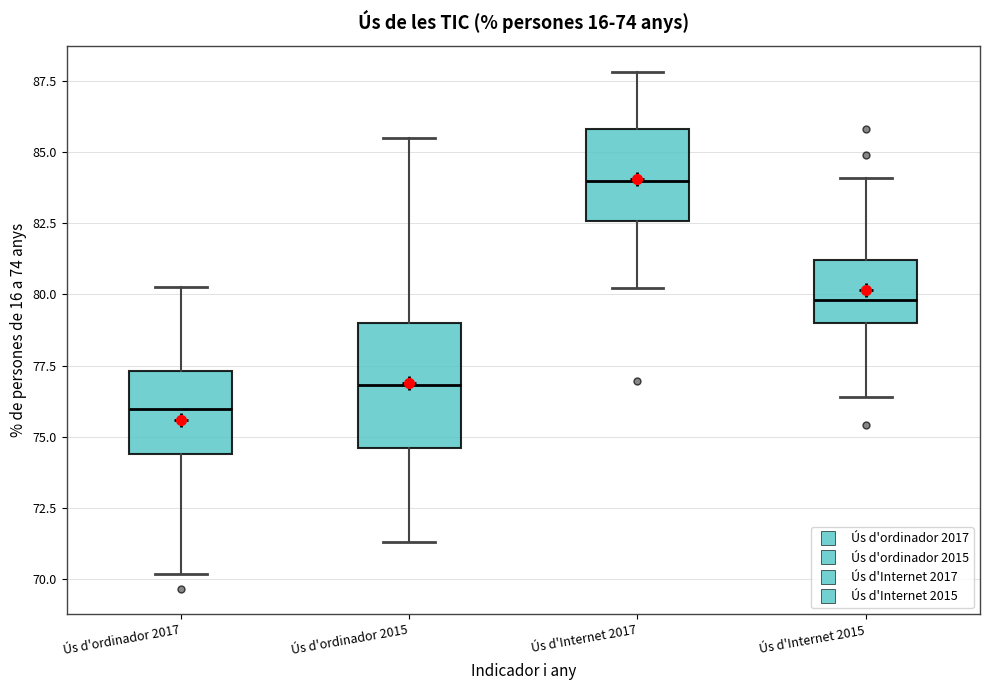

Which box's median line is the highest?

Ús d'Internet 2017